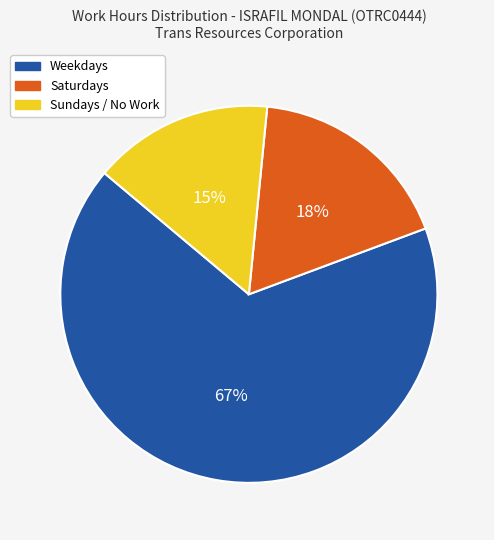

The Saturdays slice represents 18% of the pie. True or false?

True